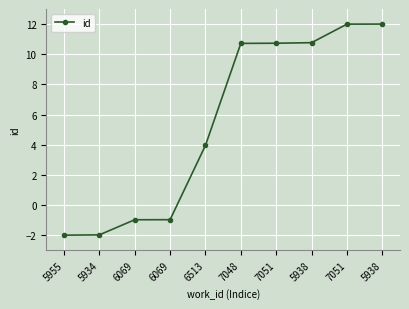

What is the greatest value displayed?

12.0